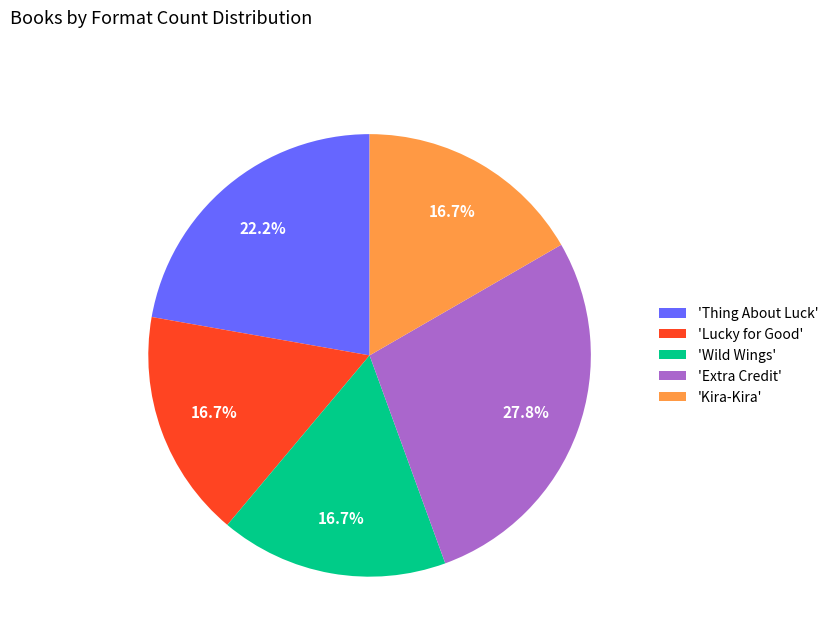

Is the sum of 'Thing About Luck' and 'Wild Wings' greater than half?

No